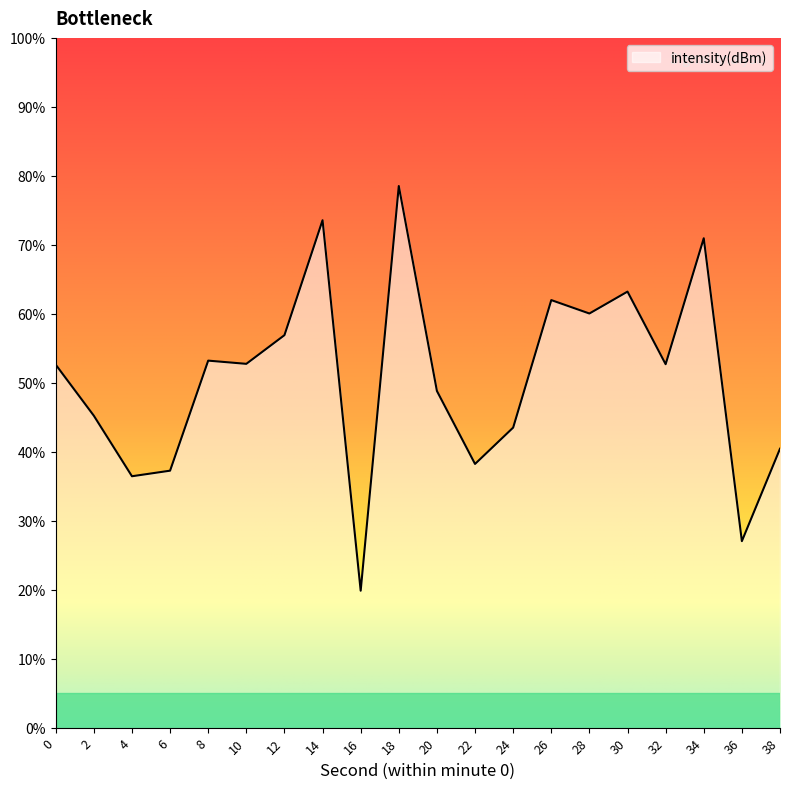

List the labels in order of value, largest first.

18, 14, 34, 30, 26, 28, 12, 8, 10, 32, 0, 20, 2, 24, 38, 22, 6, 4, 36, 16